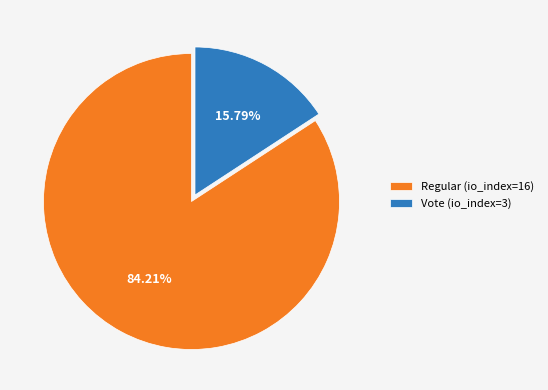

Between Vote (io_index=3) and Regular (io_index=16), which is larger?

Regular (io_index=16)